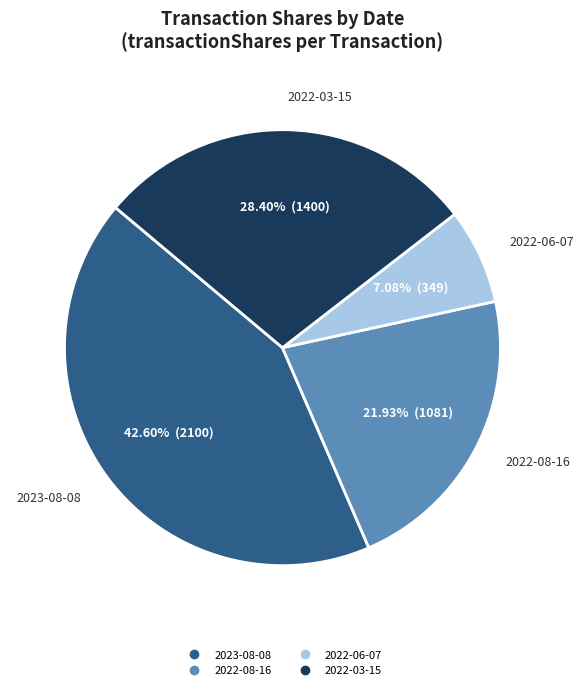

Count the number of slices in the pie.

4